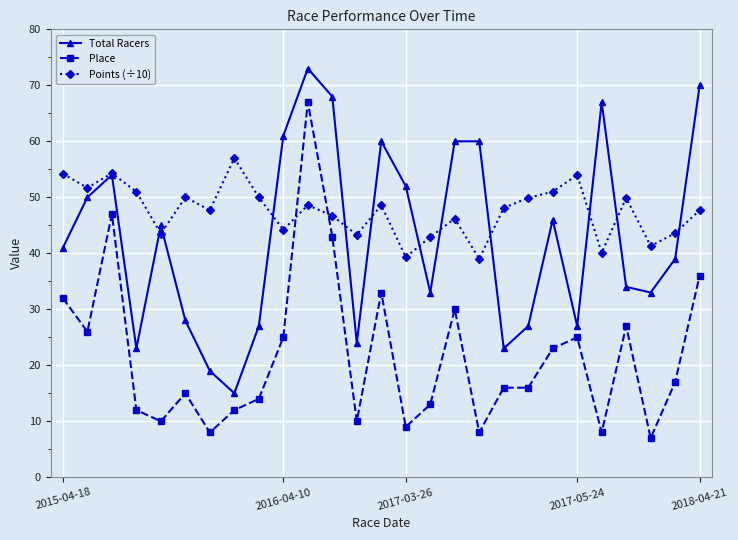

What is the value of the Place point at the 15th from the left?

9.0